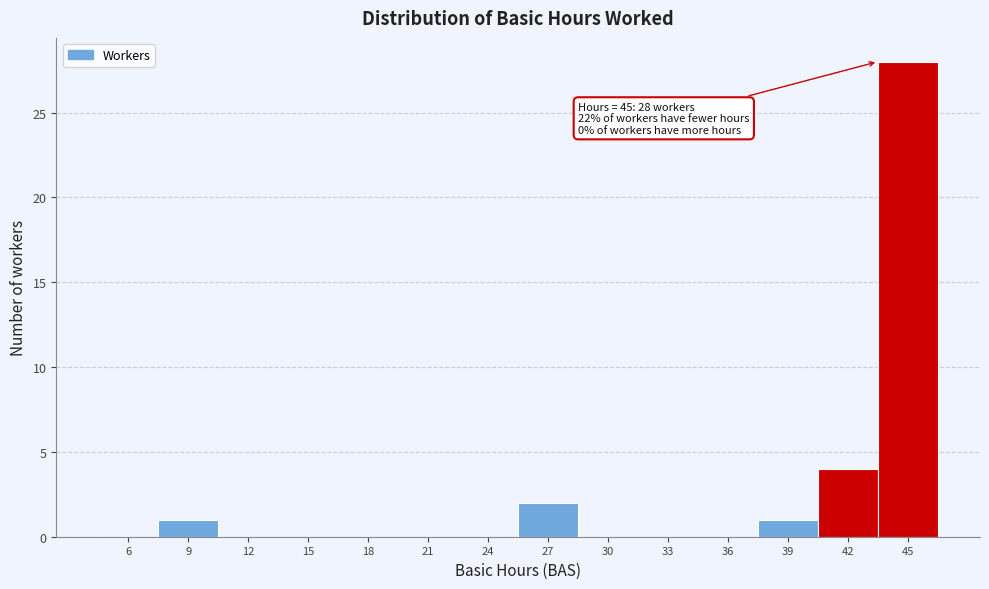

Reading right to left, extract all data points from this chart.

45=28	42=4	39=1	36=0	33=0	30=0	27=2	24=0	21=0	18=0	15=0	12=0	9=1	6=0